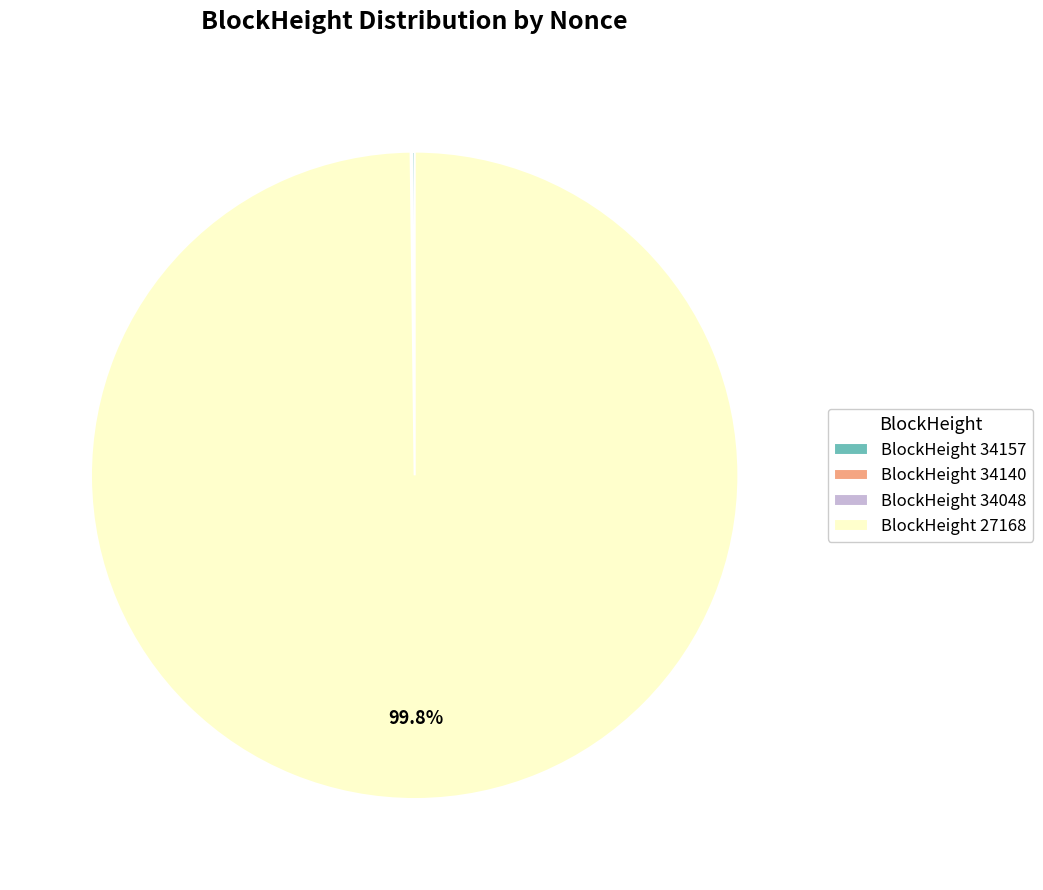

Does any single category account for the majority?

Yes